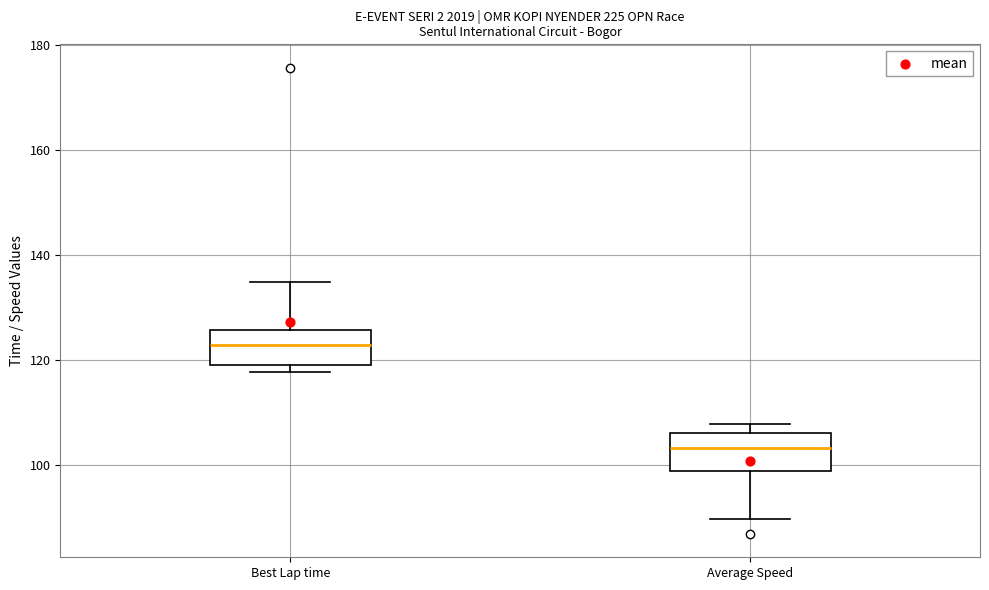

Reading left to right, transcribe this box plot: for each box, give where its median line is, the range the box spans, and where its two whiskers end, as read against the y-axis. The values are not printed on the chart, so give them approximately, as read against the axis.

Best Lap time: median 122, box 120 to 126, whiskers 118 to 134
Average Speed: median 104, box 98 to 106, whiskers 90 to 108